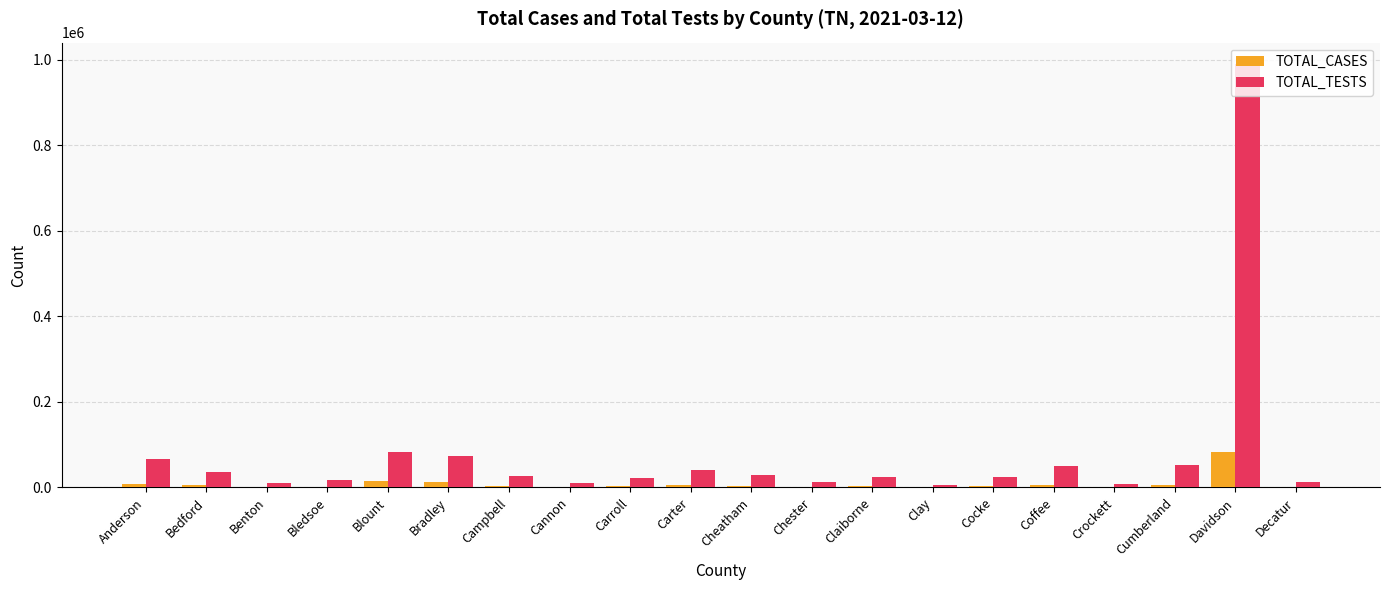

What is the sum of all TOTAL_TESTS values?

1595557